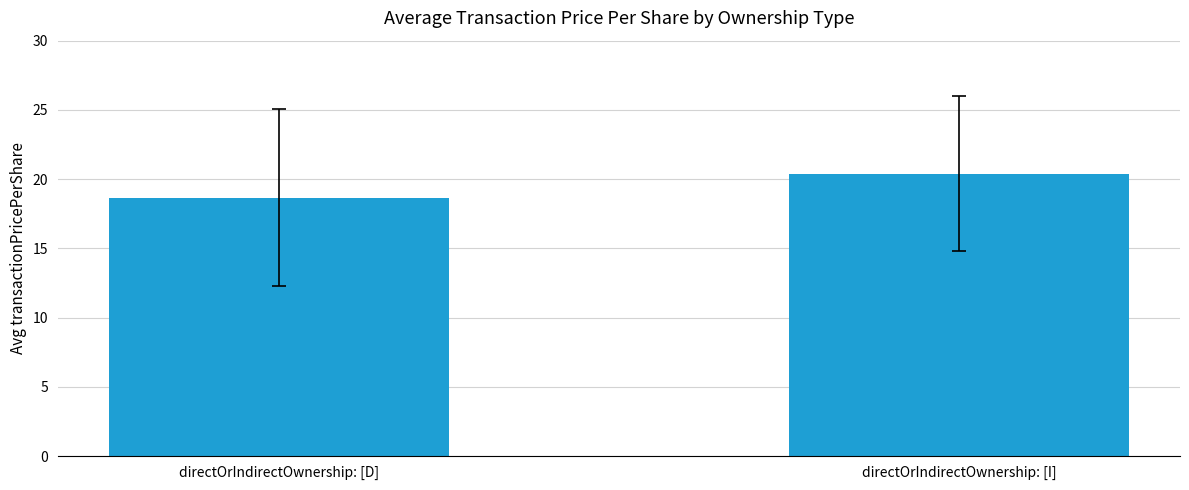

What is the average value?

19.5